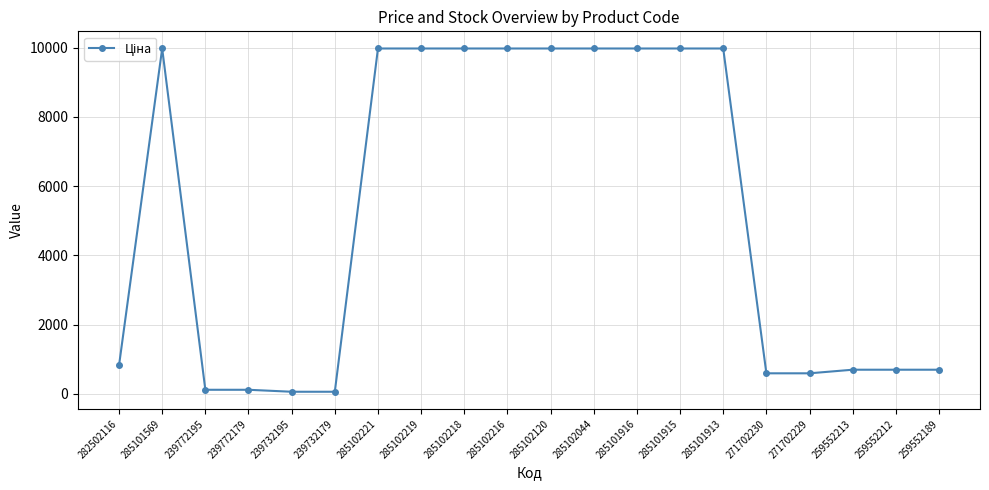

Between 285102221 and 259552212, which is larger?

285102221